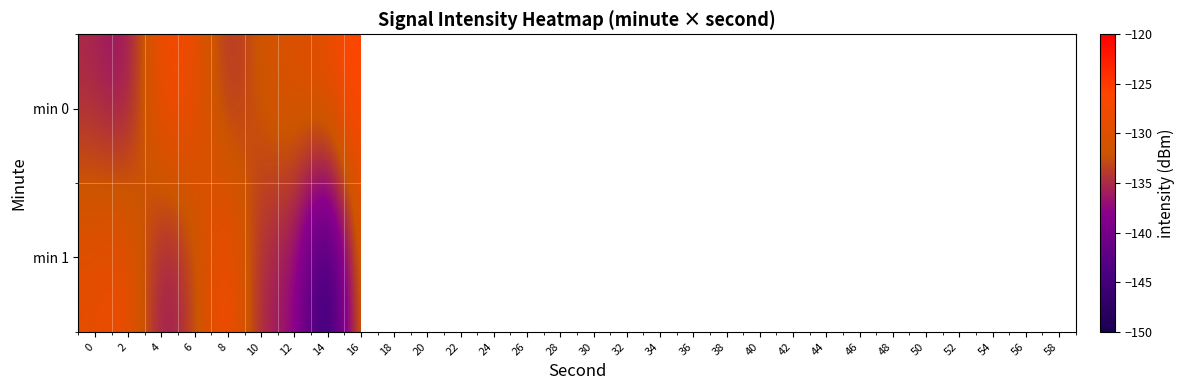

List the labels in order of min 1 value, smallest first.

14, 4, 10, 12, 6, 16, 0, 2, 18, 8, 20, 22, 24, 26, 28, 30, 32, 34, 36, 38, 40, 42, 44, 46, 48, 50, 52, 54, 56, 58